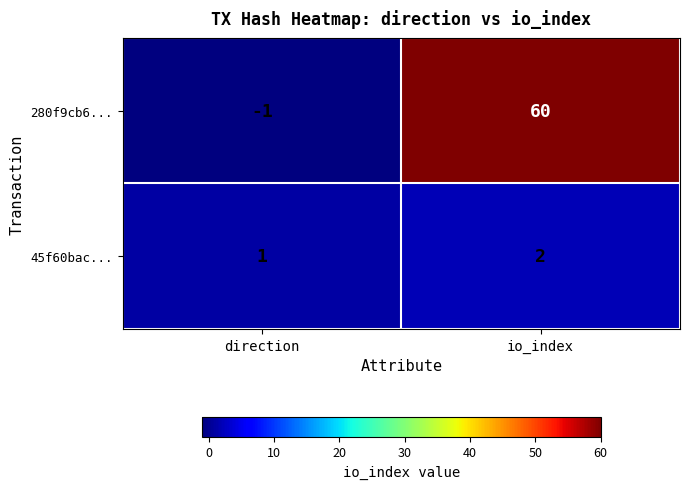

Is it true that 45f60bac... equals 2 at io_index?

True